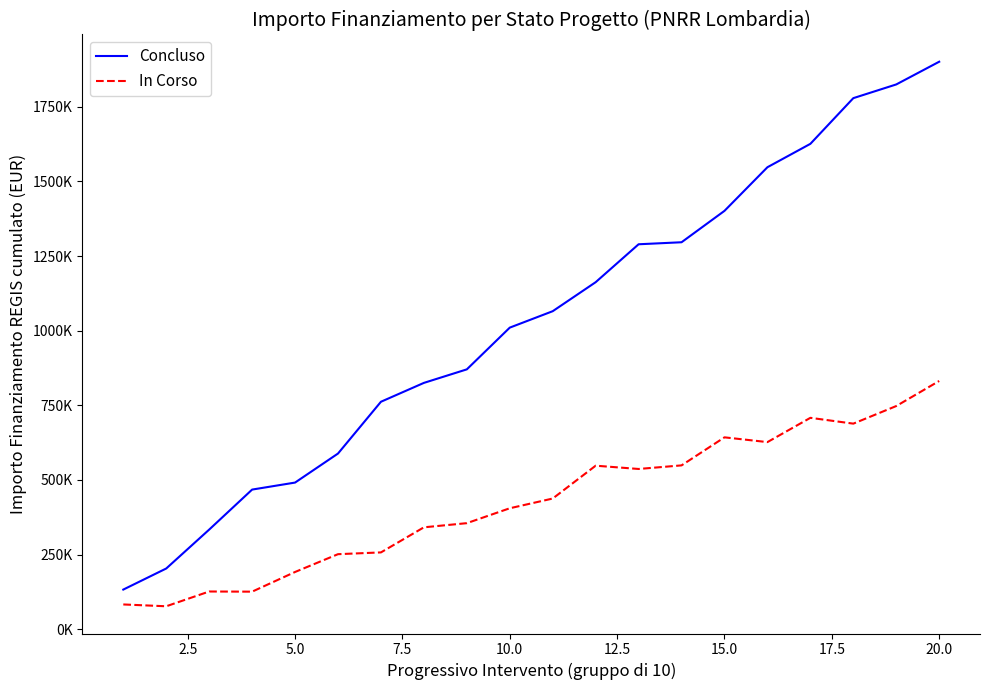

Does the chart display data point markers on the line(s)?

No